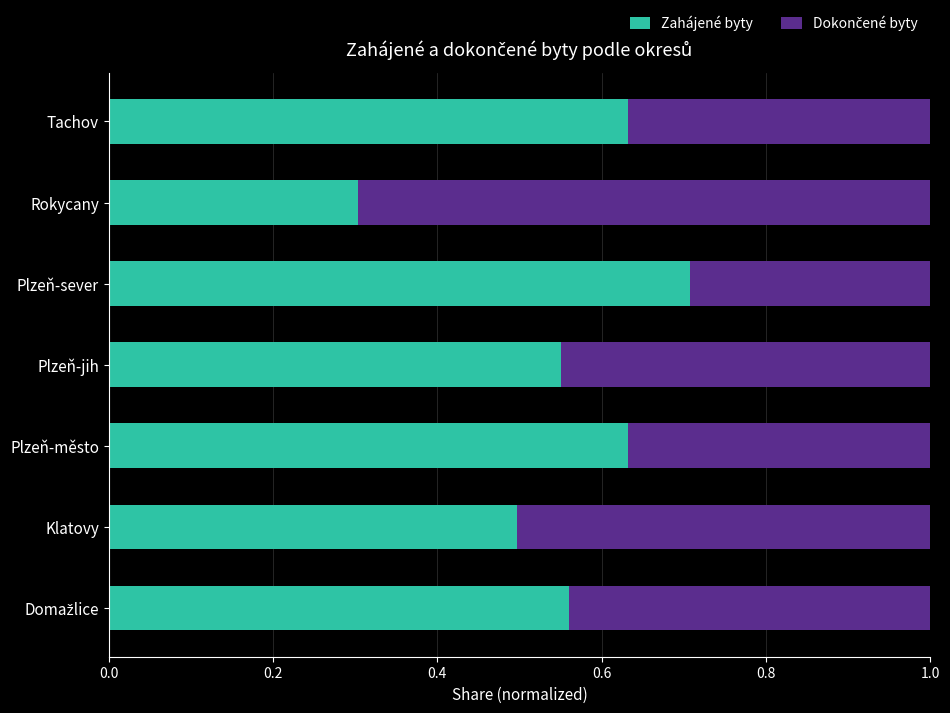

True or false: Zahájené byty has a value of 0.2 at Rokycany.

False